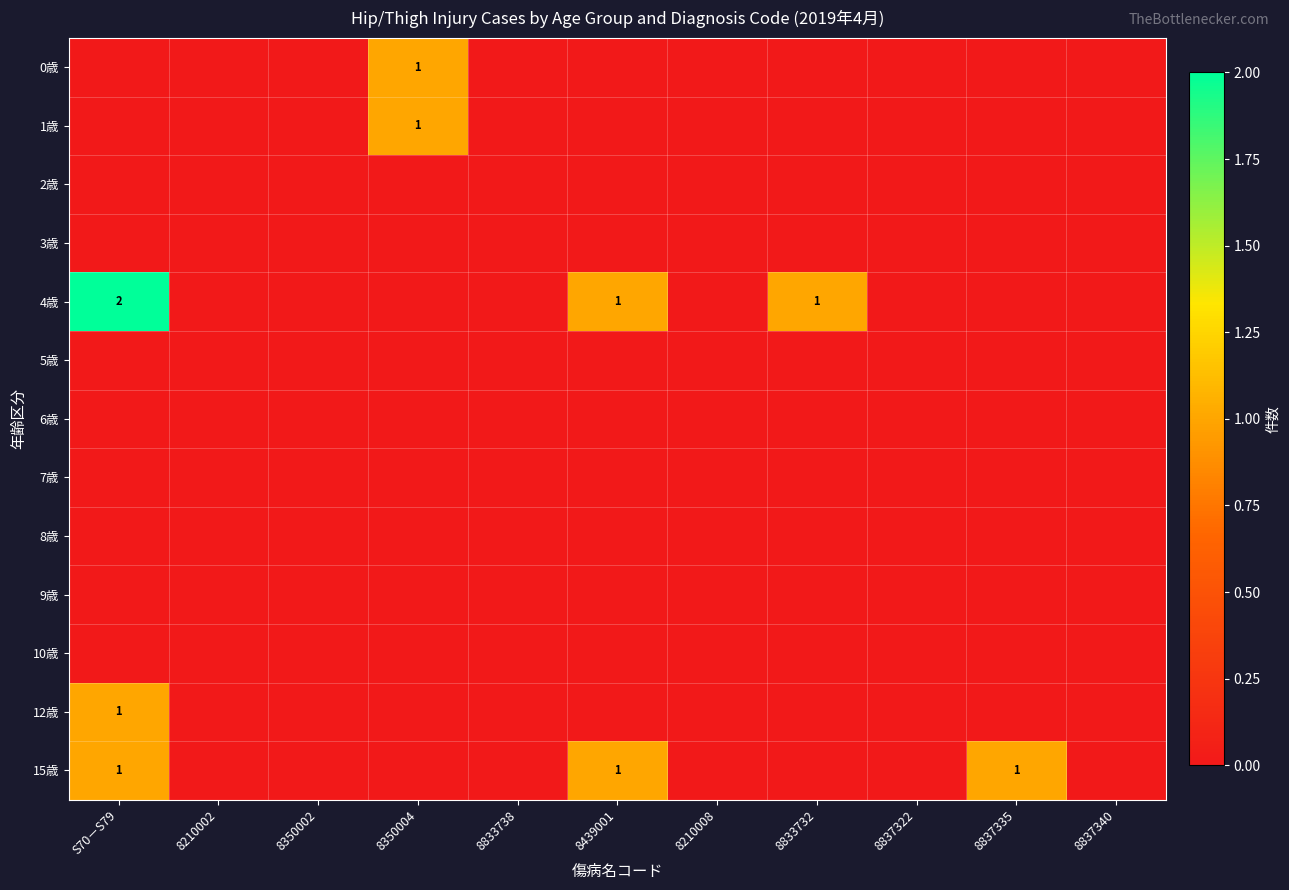

Is it true that 4歳 equals 3 at S70－S79?

False